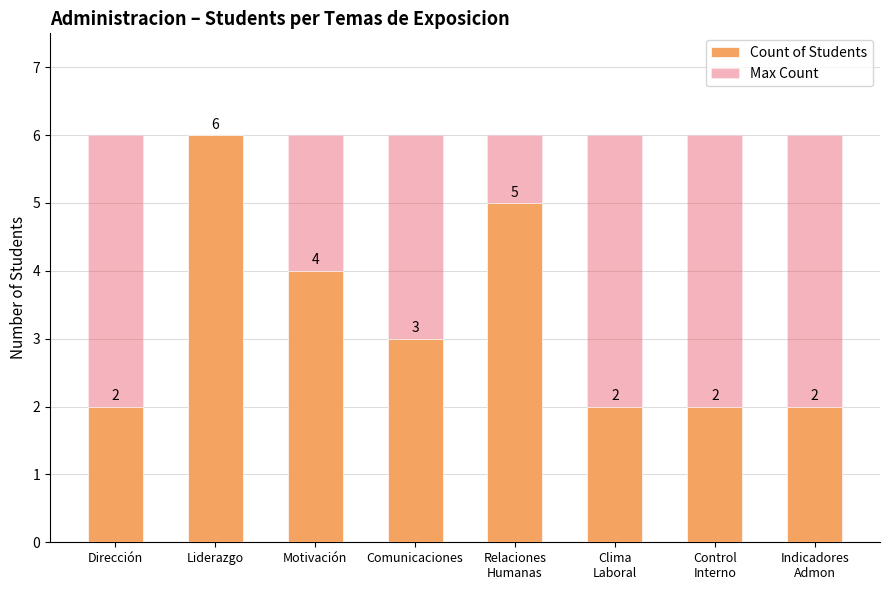

Which series has the largest total across all categories?

Max Count